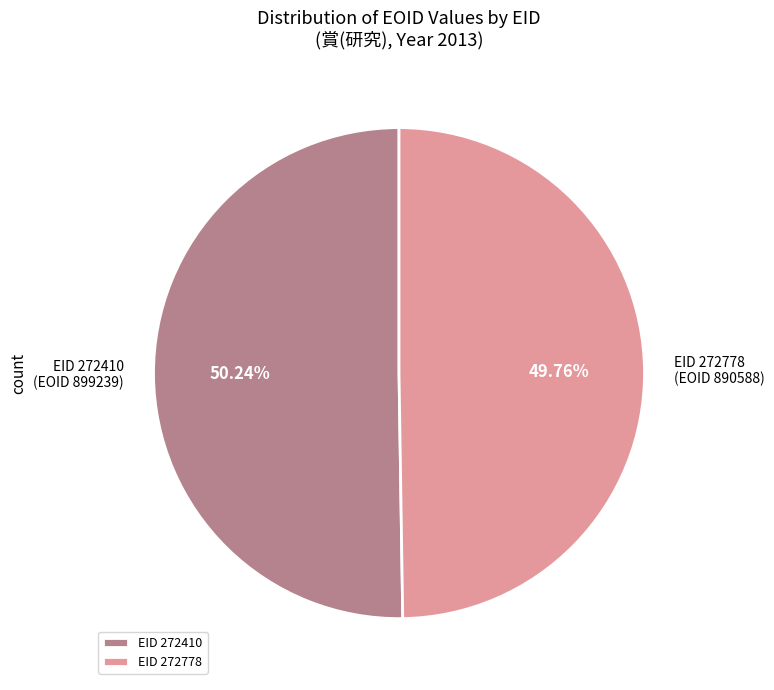

Combined, do EID 272410 and EID 272778 account for over 50%?

Yes